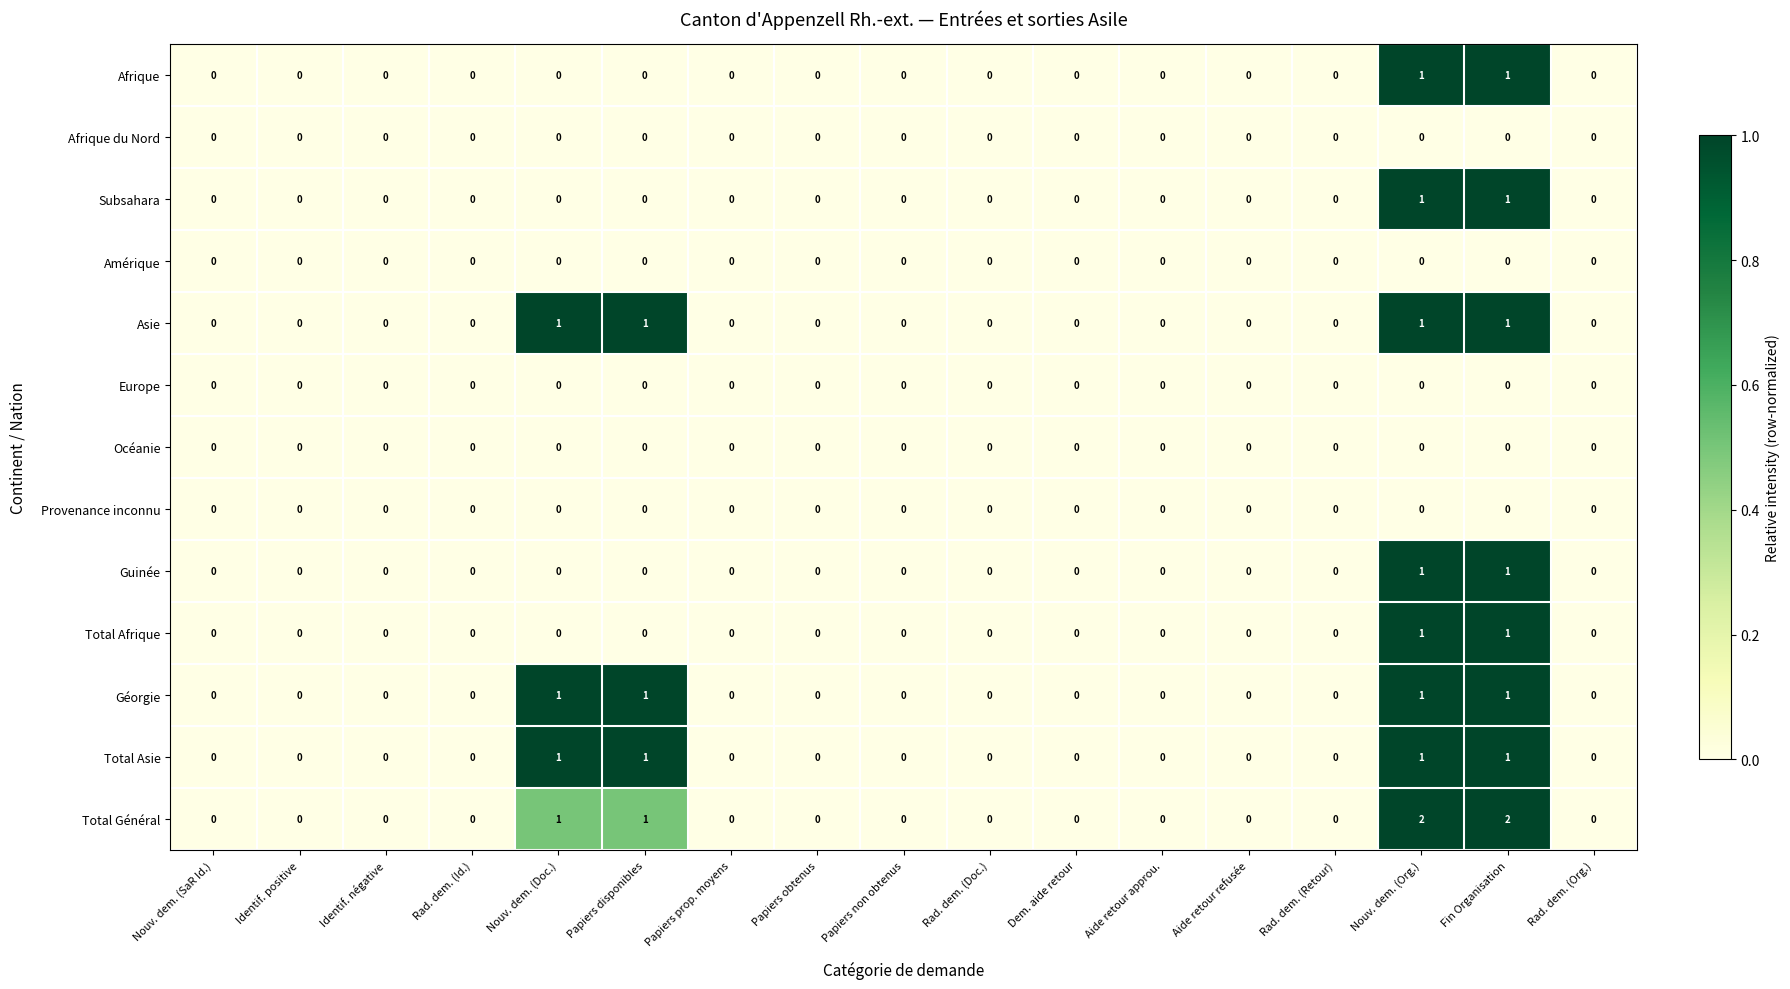

The value of Total Afrique at Papiers obtenus is -1. True or false?

False